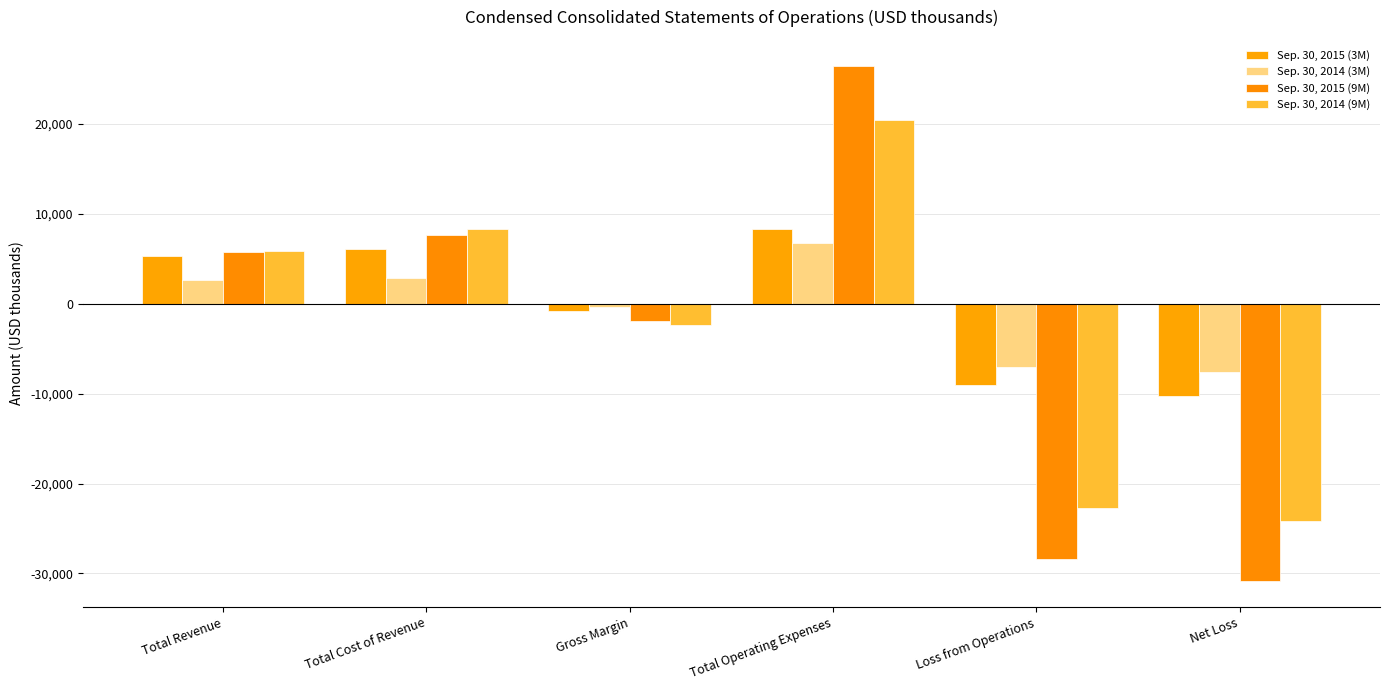

What is the sum of the Sep. 30, 2015 (9M) values at Net Loss and Loss from Operations?

-59314